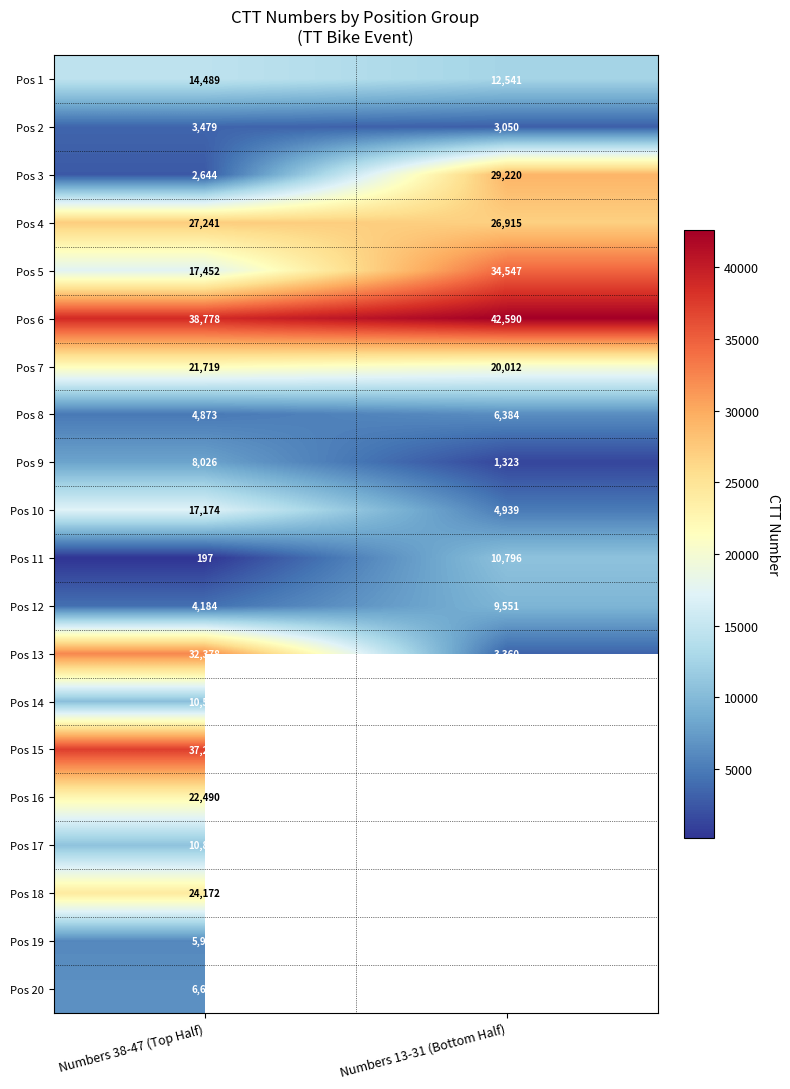

The Pos 4 series shows 5825.1 at Numbers 13-31 (Bottom Half). True or false?

False